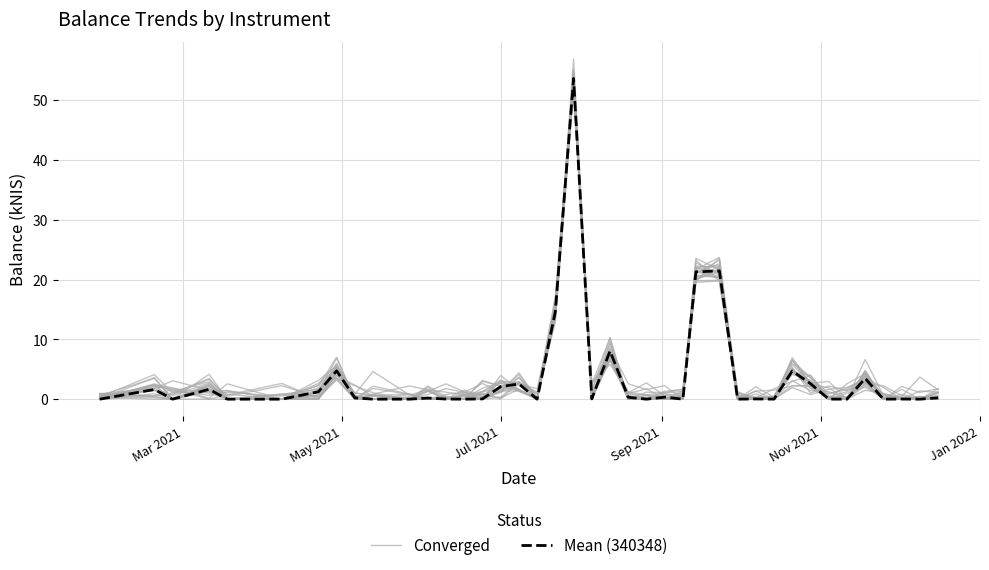

What is the greatest value displayed?

53.6